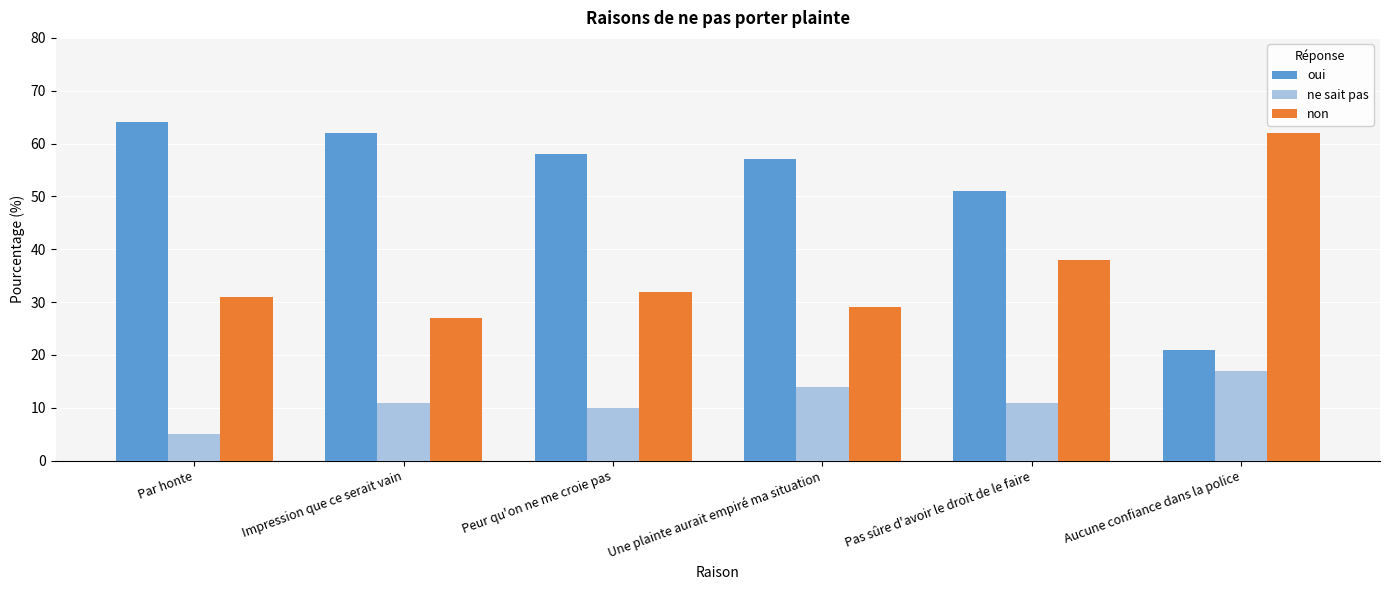

What is the total value across all series at Par honte?

100